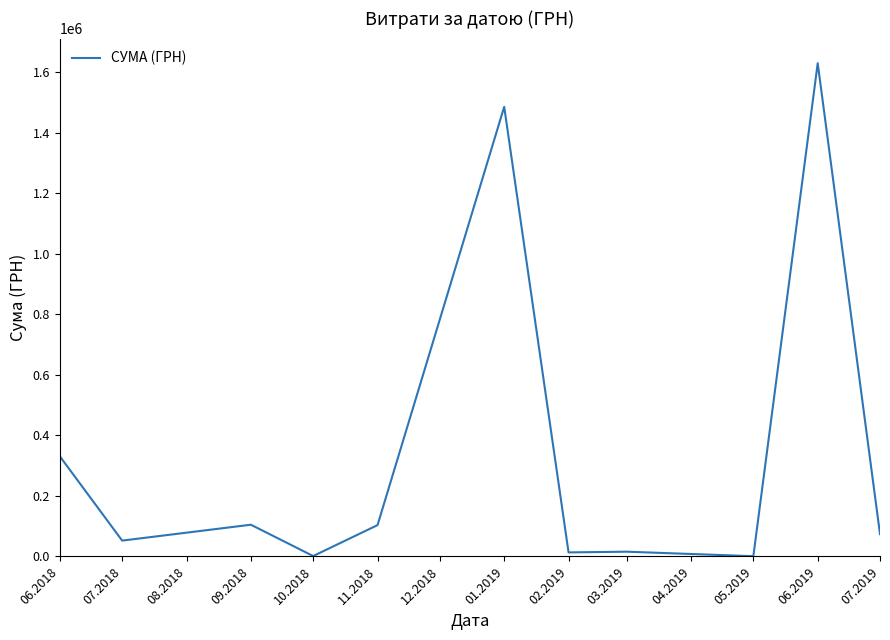

The value at 01.2019 is 1485951.9. True or false?

True